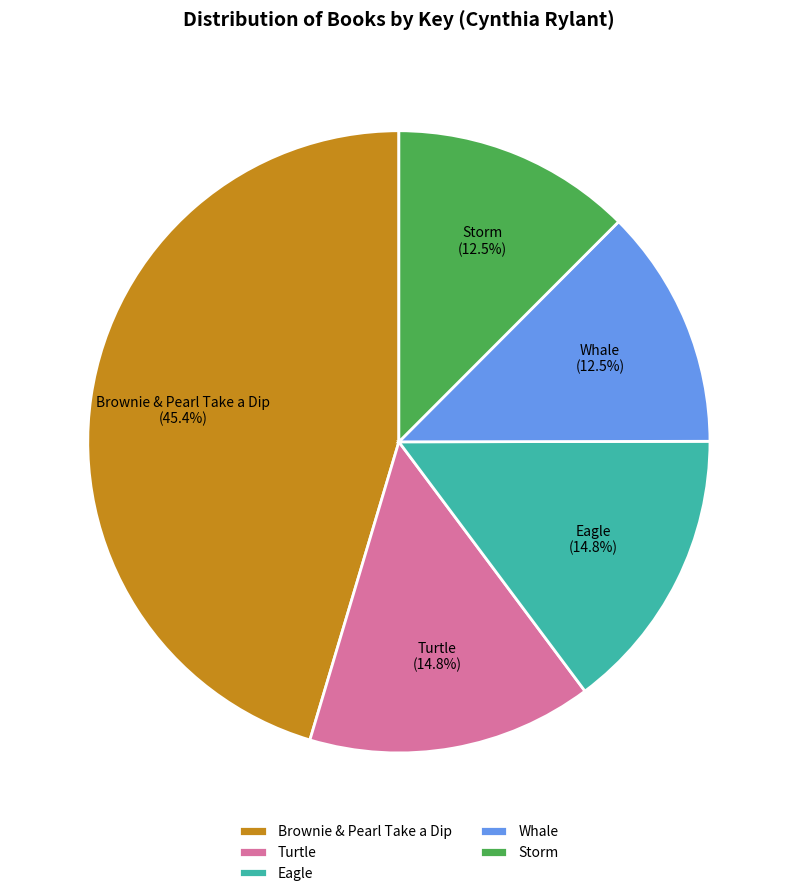

What is the ratio of the value at Turtle to the value at Brownie & Pearl Take a Dip?

0.3